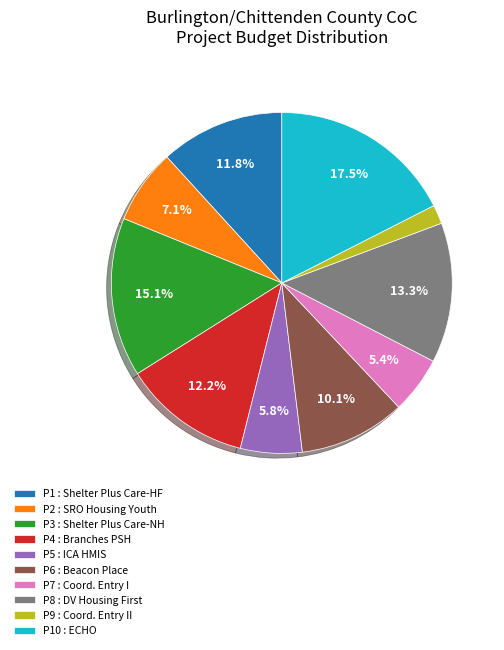

Is there a majority slice in this chart?

No